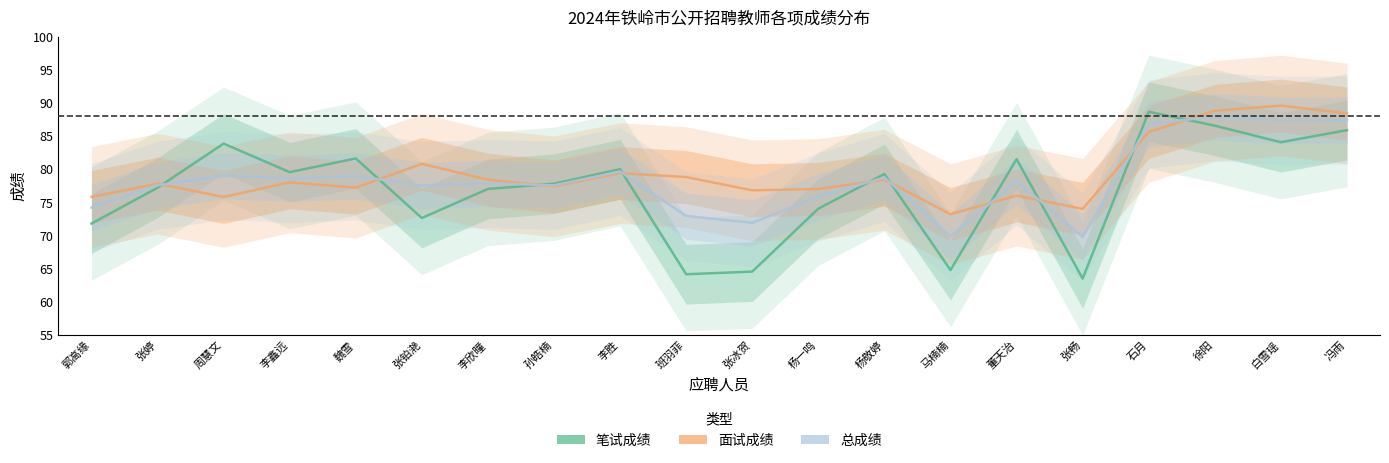

In 笔试成绩, how many points are higher than both neighbors (excluding endpoints)?

6